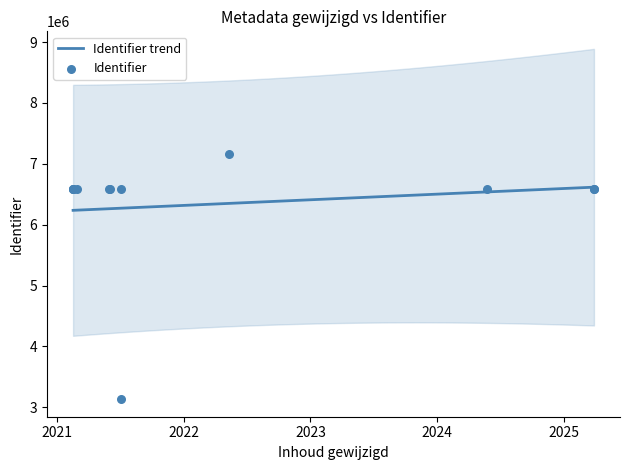

What is the change in value from 2021-02-17 to 2022-05-11?

+570161